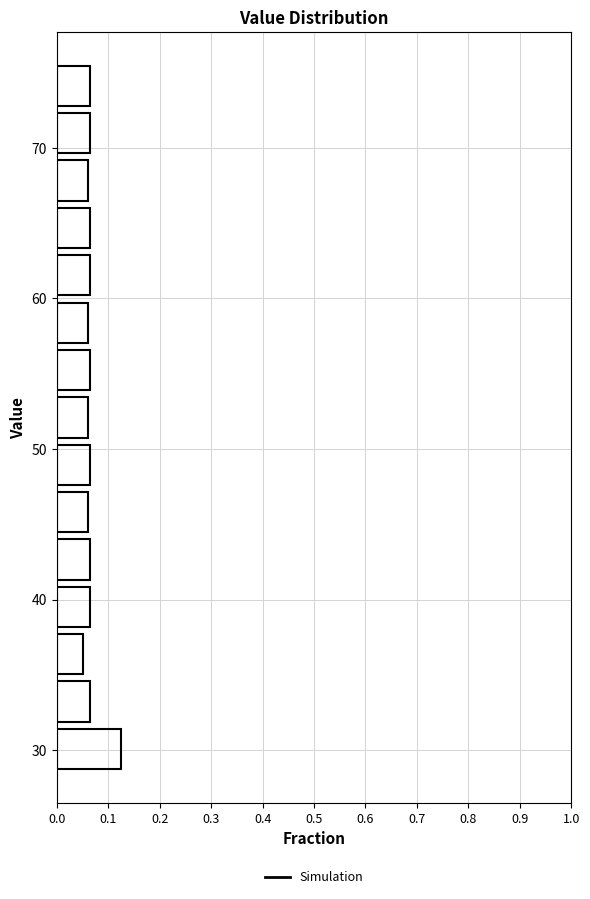

Around what value on the y-axis is the longest bar? Give the approximate position of its centre, as read against the axis.

30